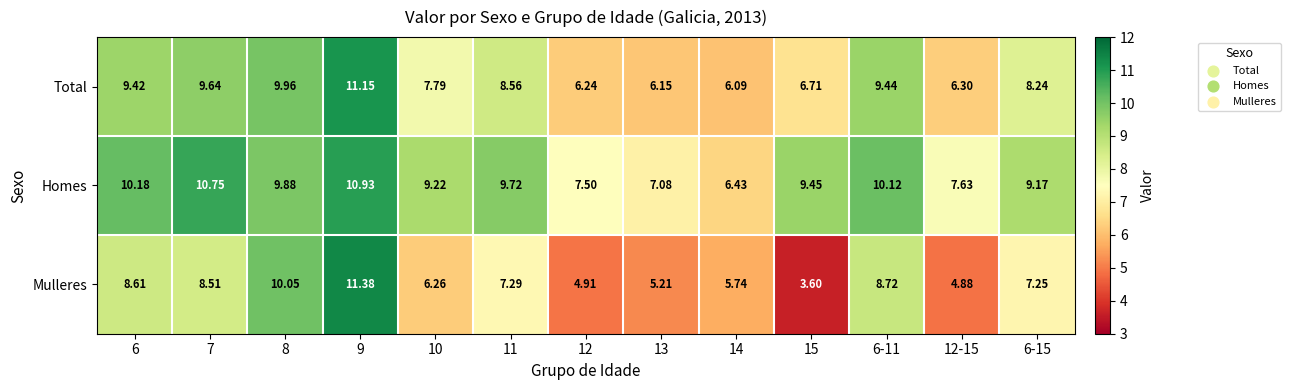

Count the number of categories in the chart.

13